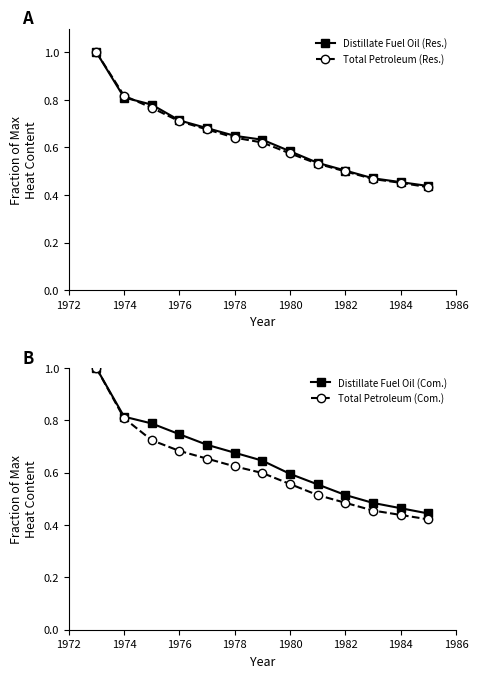

What is the highest value of the Total Petroleum (Res.) series?

1.0